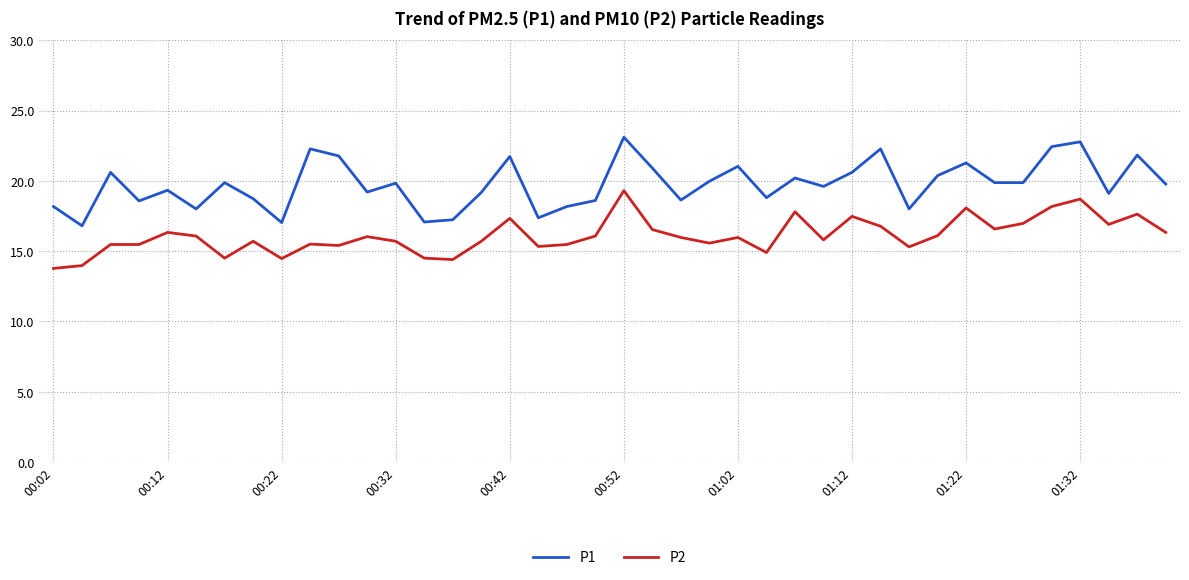

Which series has the largest range (max minus min)?

P1